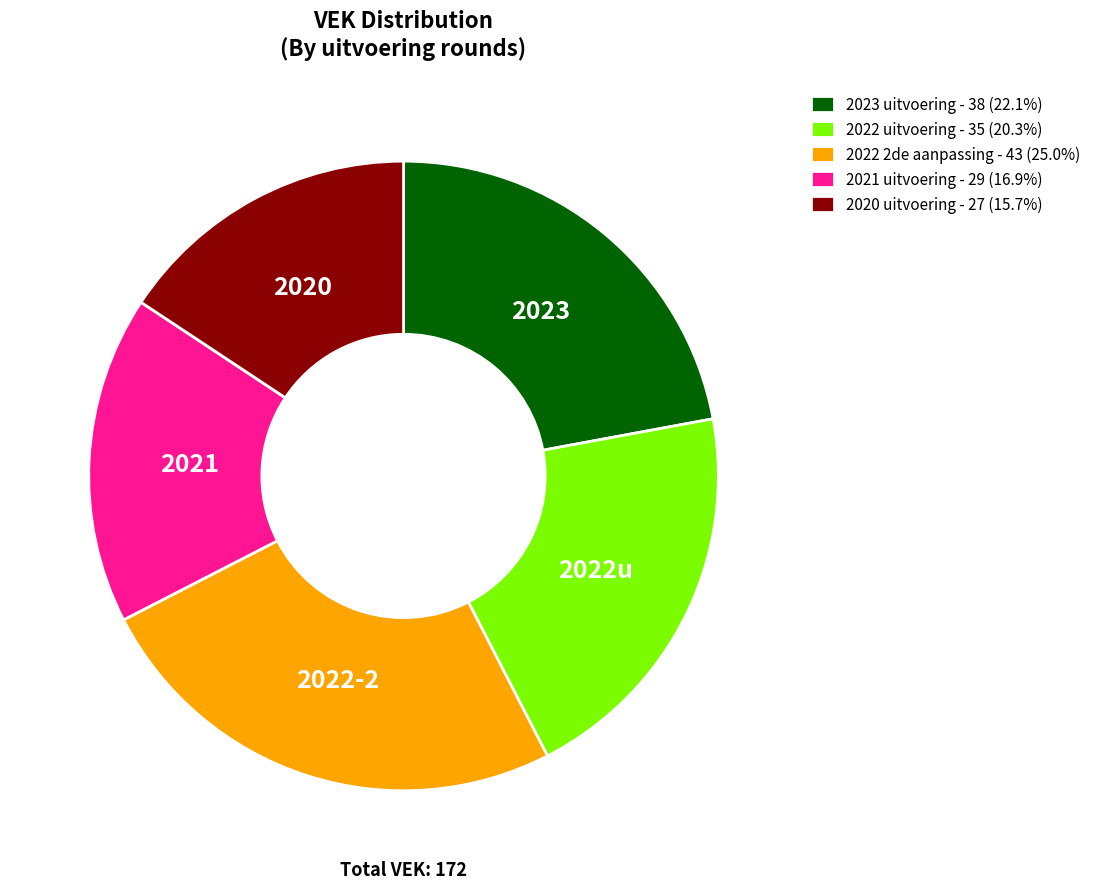

How many slices are in this pie chart?

5